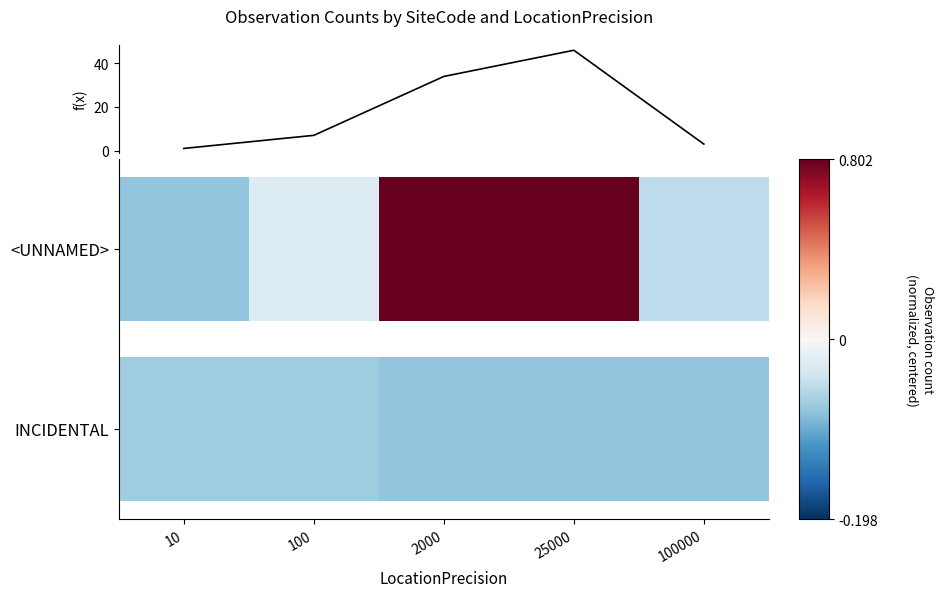

The chart shows a value of 1 at 10. True or false?

False